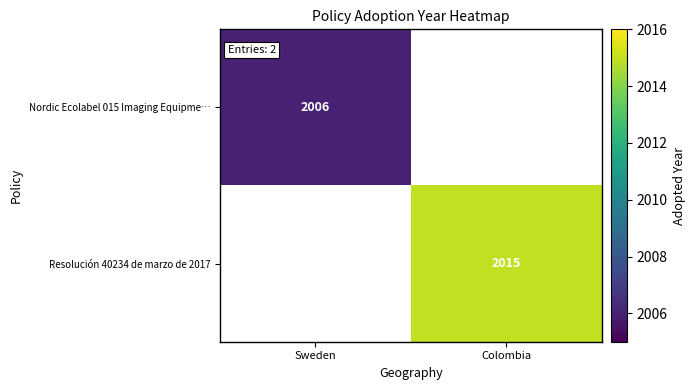

At which category is the sum across all series the highest?

Colombia